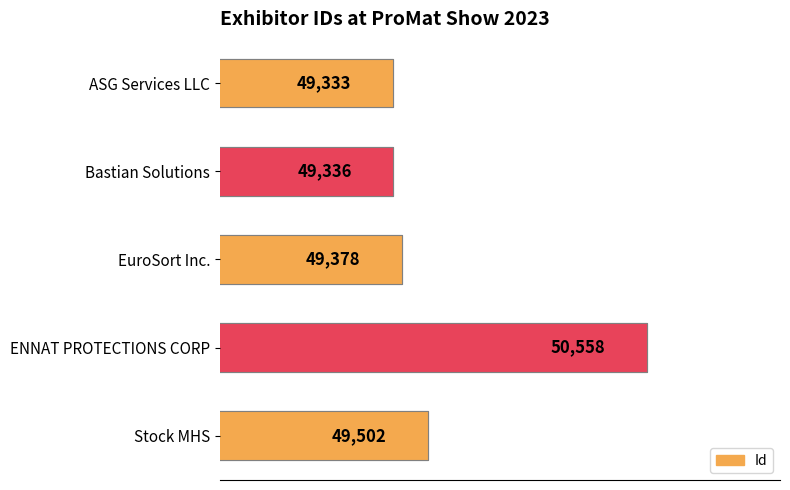

Is it true that the value at EuroSort Inc. is 17060?

False